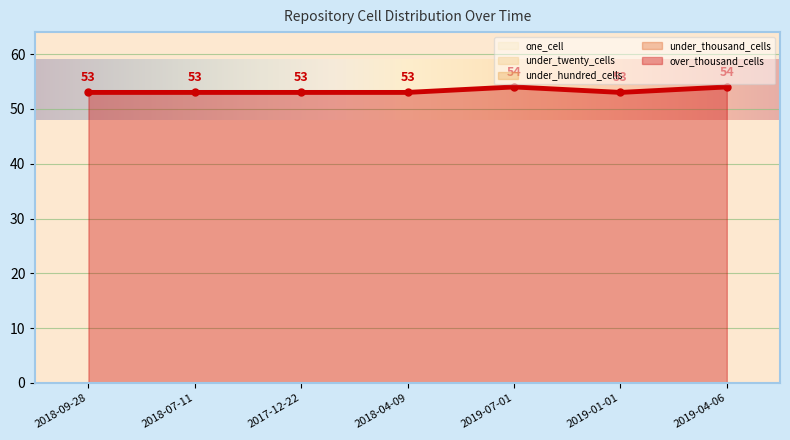

At which category is the sum across all series the highest?

2019-07-01